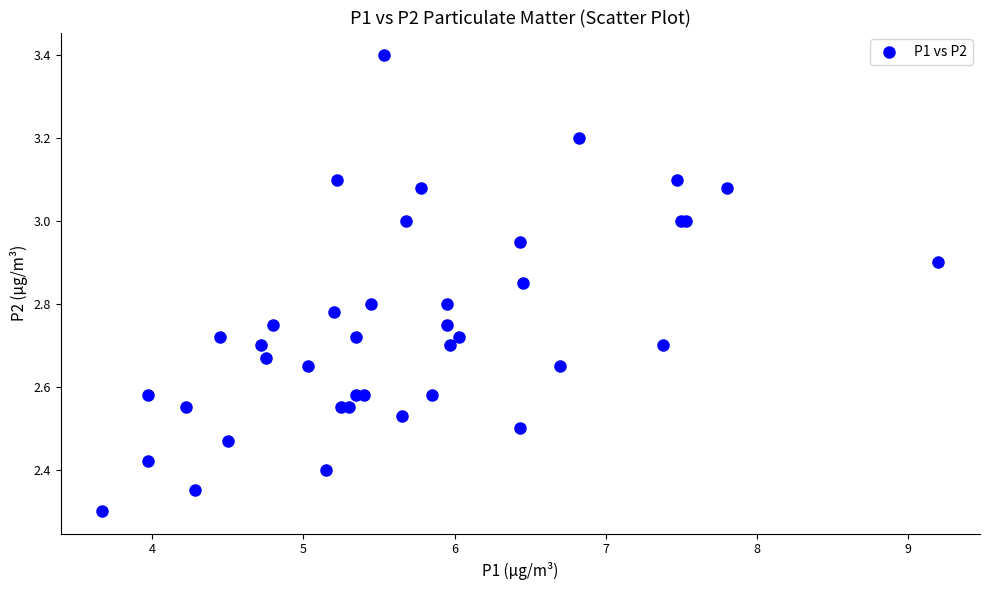

What Y value in the scatter plot is closest to 2?

2.3